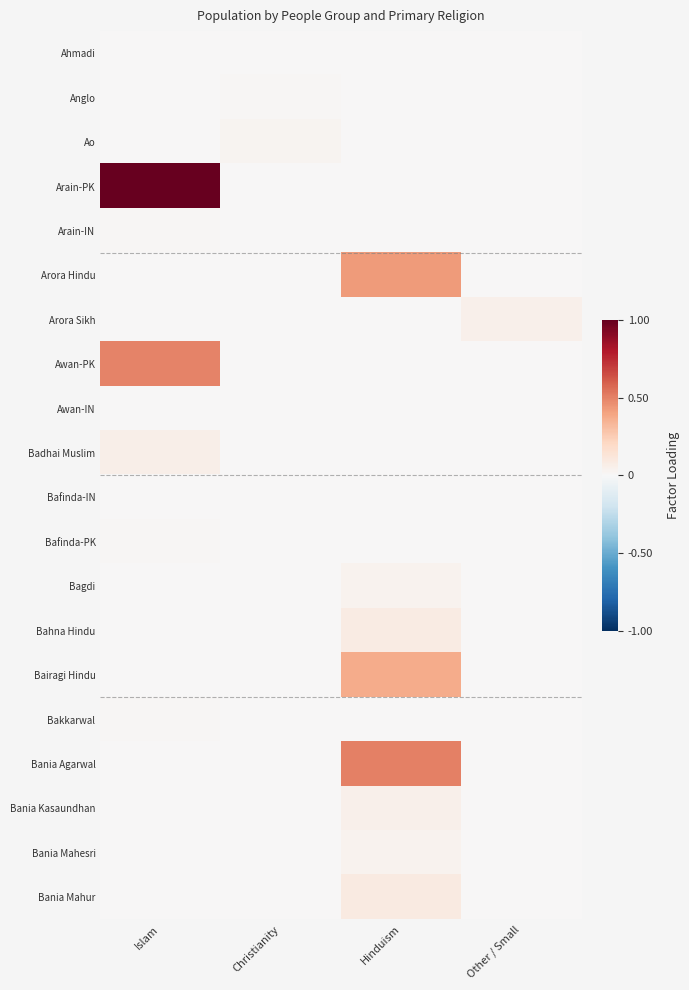

Between Christianity and Hinduism, which series saw the biggest shift?

Bania Agarwal